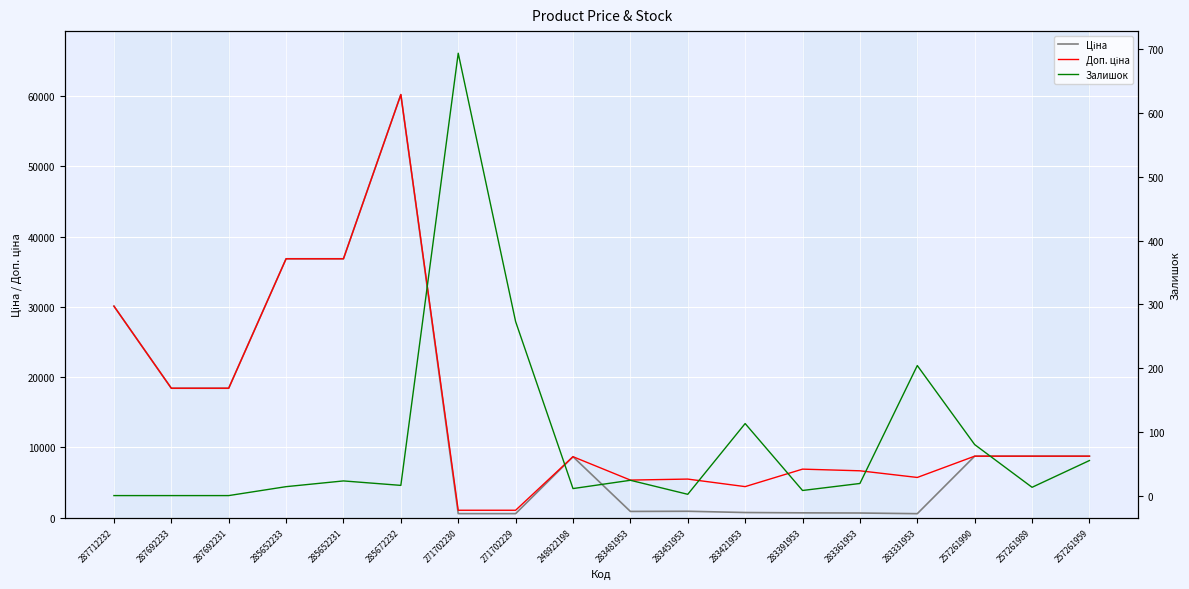

Which series has the widest spread of values?

Ціна